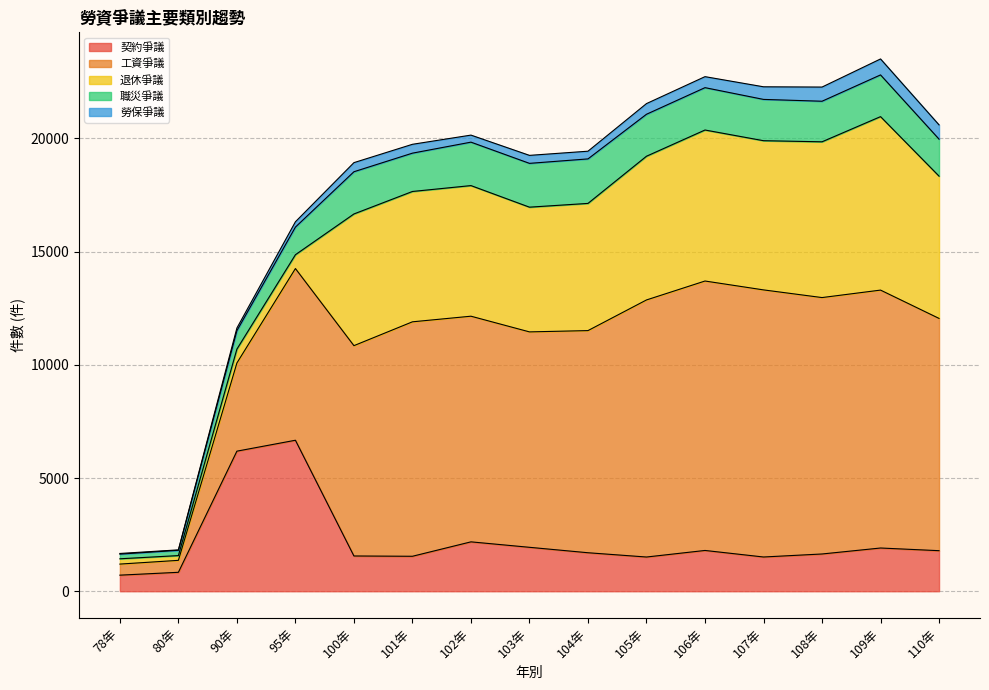

The 退休爭議 series shows 11050 at 108年. True or false?

False